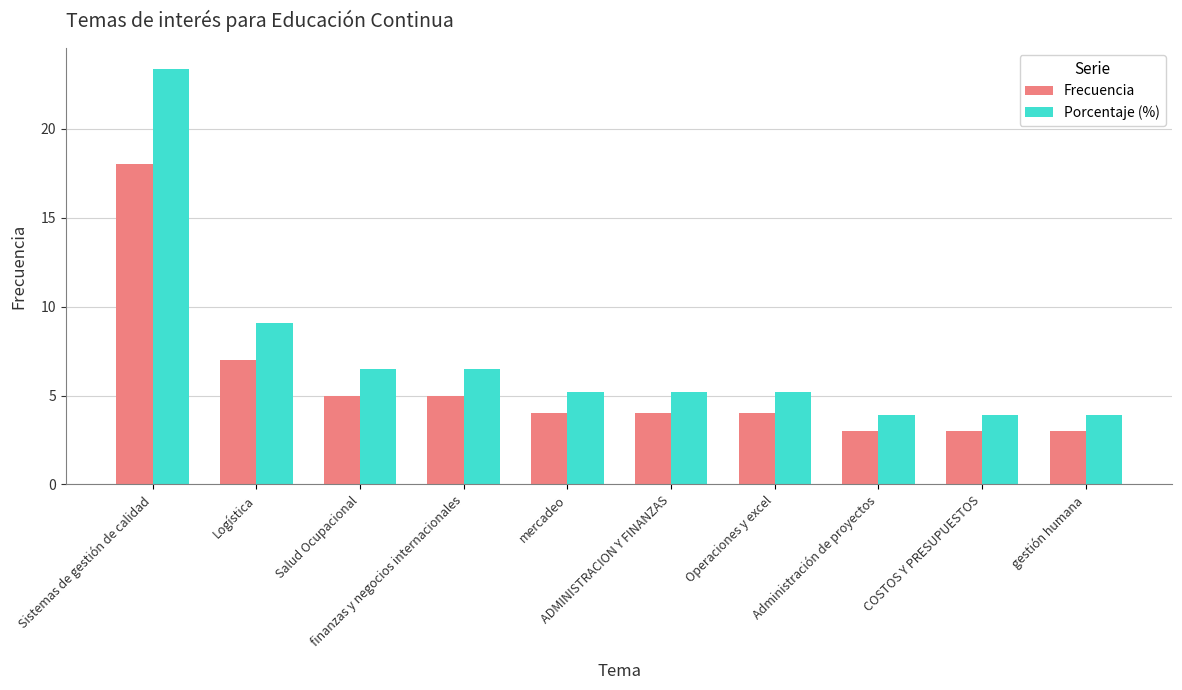

What position from the right is Sistemas de gestión de calidad?

10